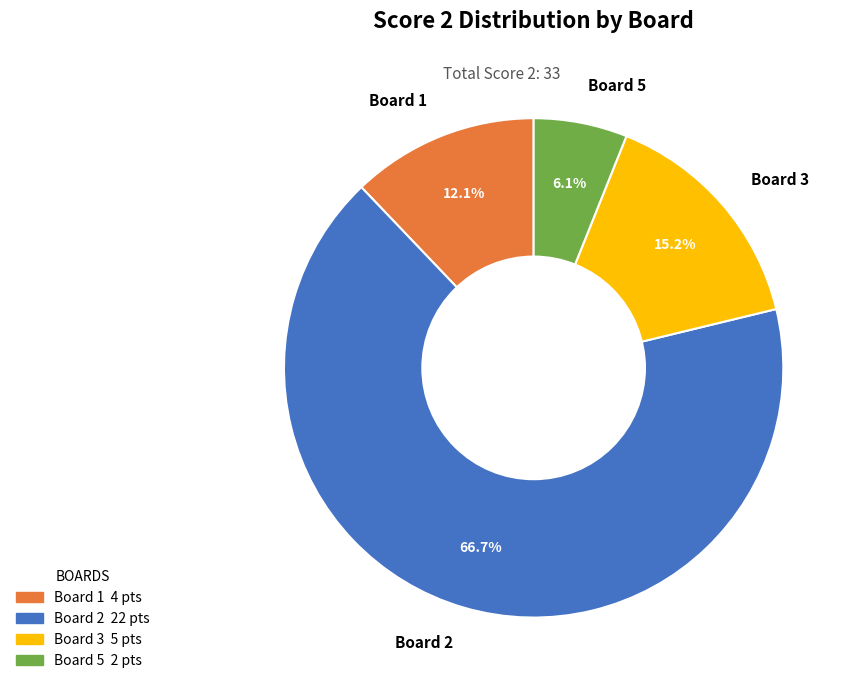

To the nearest percent, what percentage of the pie is Board 2?

67%